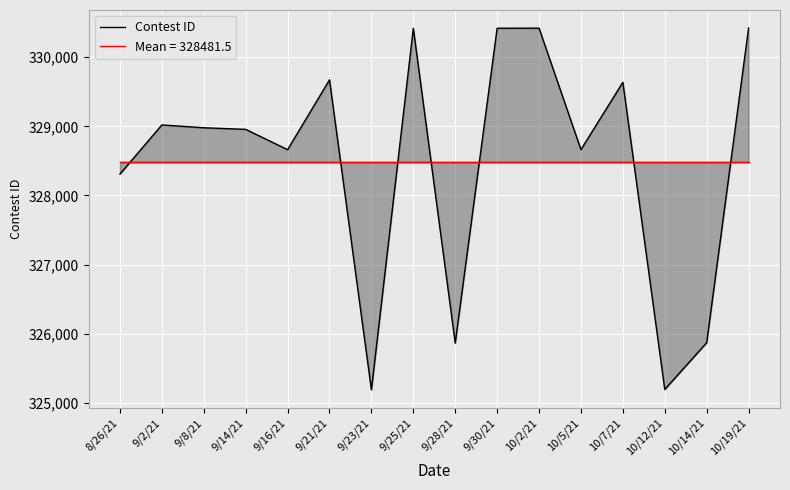

What is the label of the 6th point from the left?

9/21/21